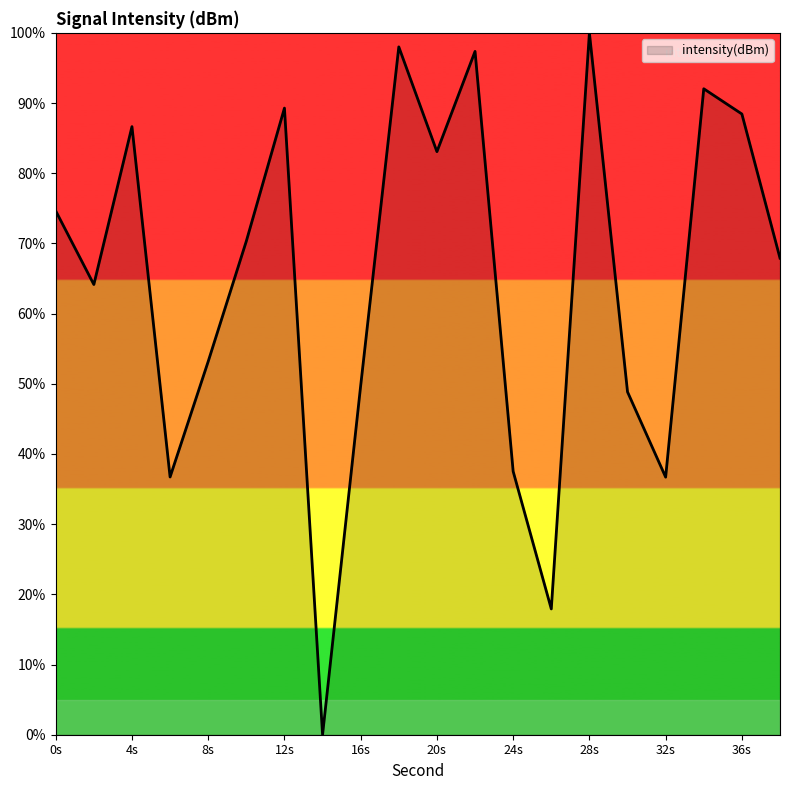

What is the difference between the maximum and minimum values?

100.0